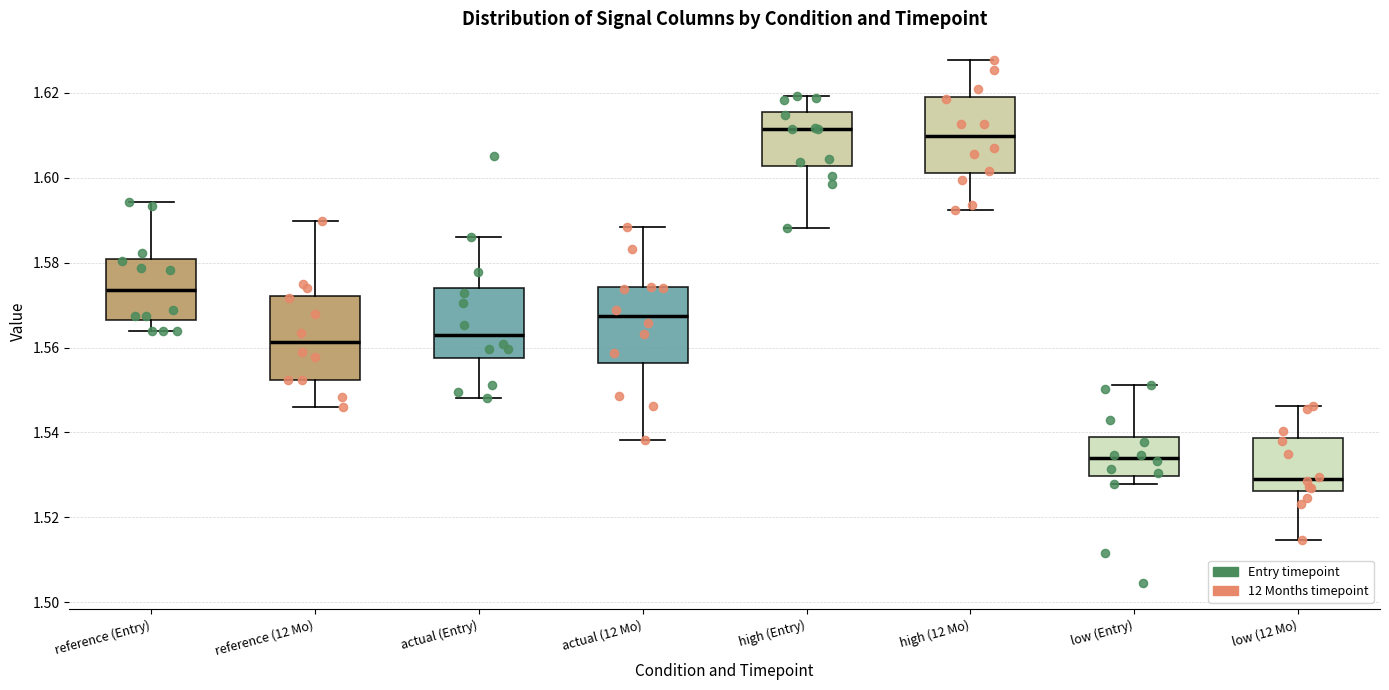

Reading left to right, read every box against the y-axis: the position of its median line, the range the box covers, and the ends of its whiskers. The values are not printed on the chart, so give them approximately, as read against the axis.

reference (Entry): median 1.574, box 1.566 to 1.580, whiskers 1.564 to 1.594
reference (12 Mo): median 1.562, box 1.552 to 1.572, whiskers 1.546 to 1.590
actual (Entry): median 1.564, box 1.558 to 1.574, whiskers 1.548 to 1.586
actual (12 Mo): median 1.568, box 1.556 to 1.574, whiskers 1.538 to 1.588
high (Entry): median 1.612, box 1.602 to 1.616, whiskers 1.588 to 1.620
high (12 Mo): median 1.610, box 1.602 to 1.620, whiskers 1.592 to 1.628
low (Entry): median 1.534, box 1.530 to 1.538, whiskers 1.528 to 1.552
low (12 Mo): median 1.530, box 1.526 to 1.538, whiskers 1.514 to 1.546